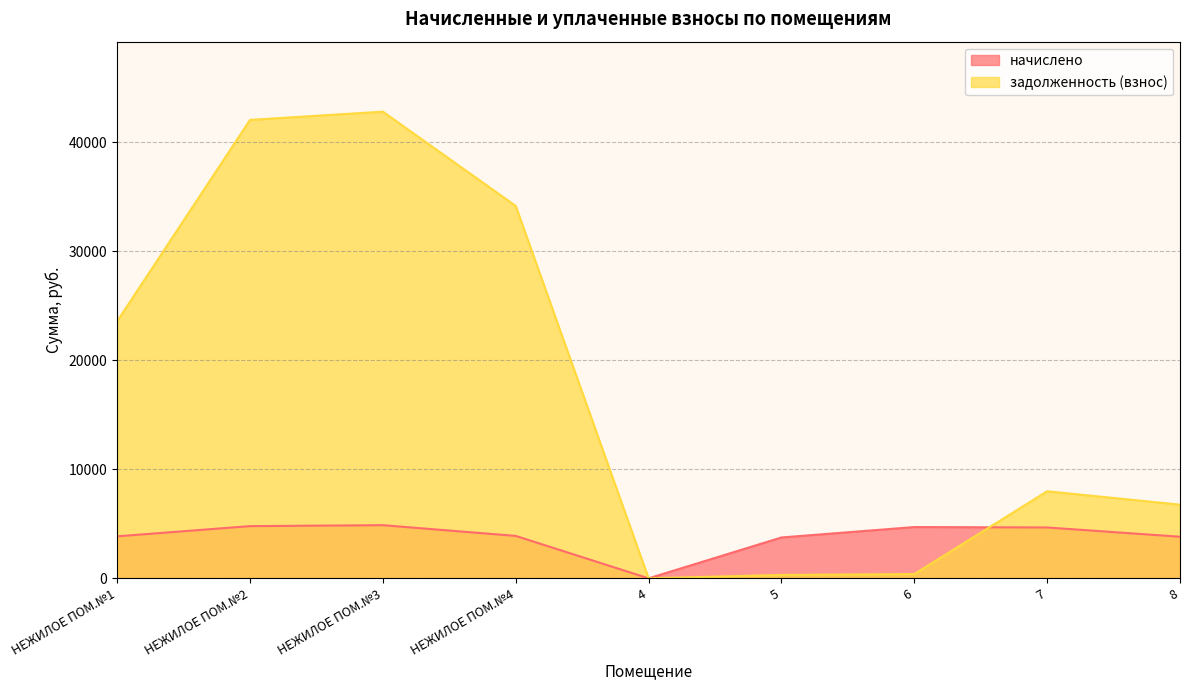

Where is задолженность (взнос) nearest to the value 21401?

НЕЖИЛОЕ ПОМ.№1